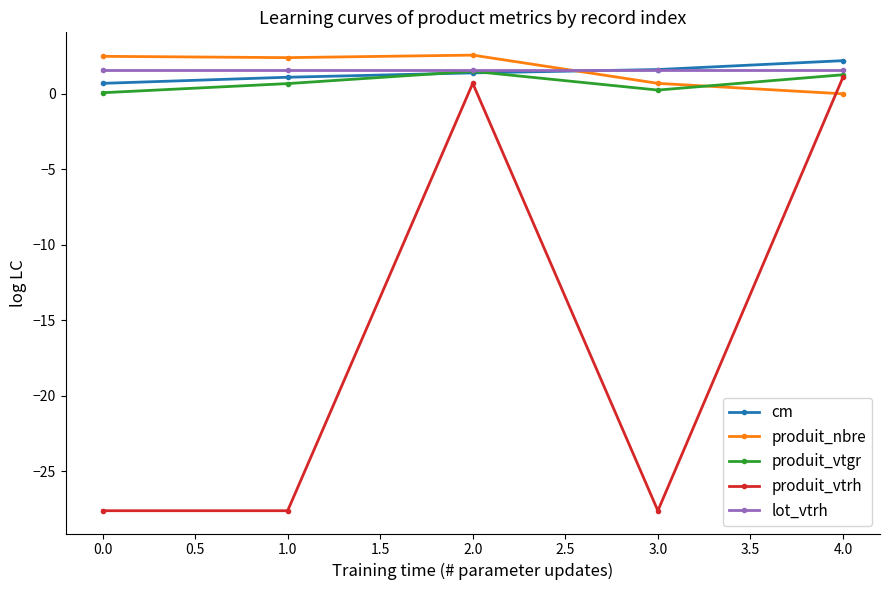

True or false: cm has more than 2 points higher than both neighbors.

False